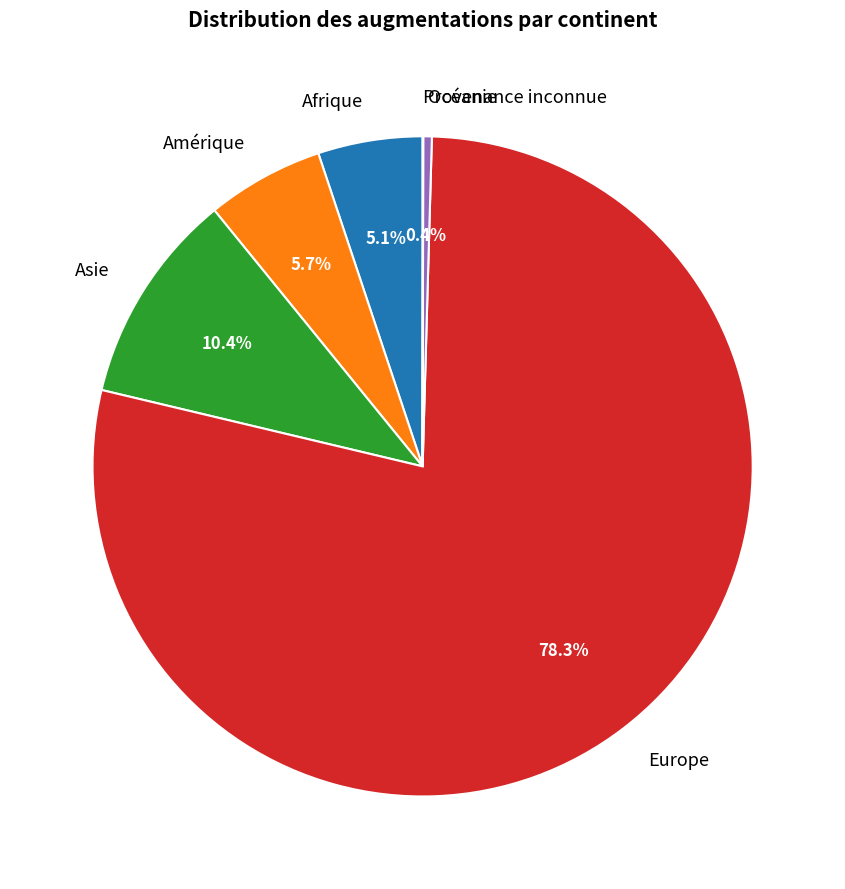

Which slice is the largest?

Europe